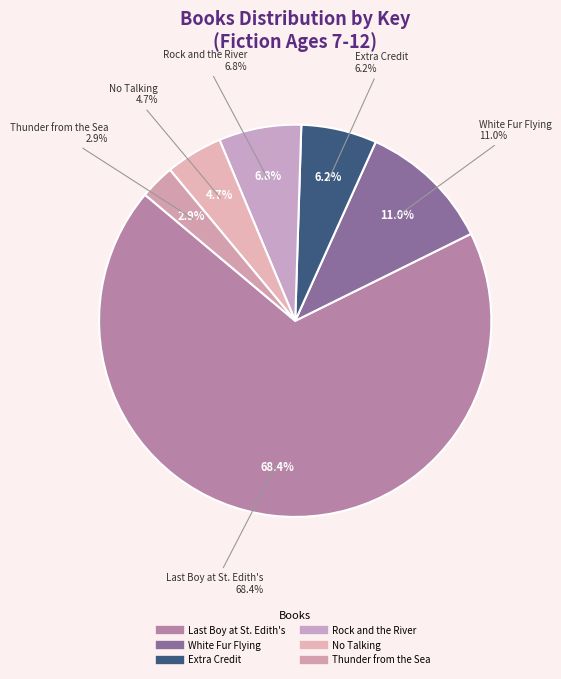

What is the smallest slice in the pie chart?

Thunder from the Sea